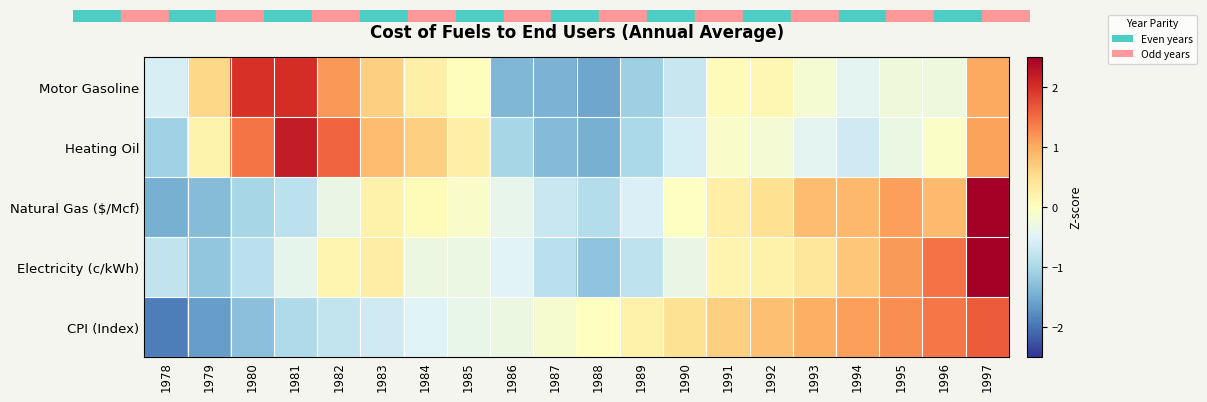

List the series in order of their peak value, lowest first.

CPI (Index), Motor Gasoline, Heating Oil, Natural Gas ($/Mcf), Electricity (c/kWh)